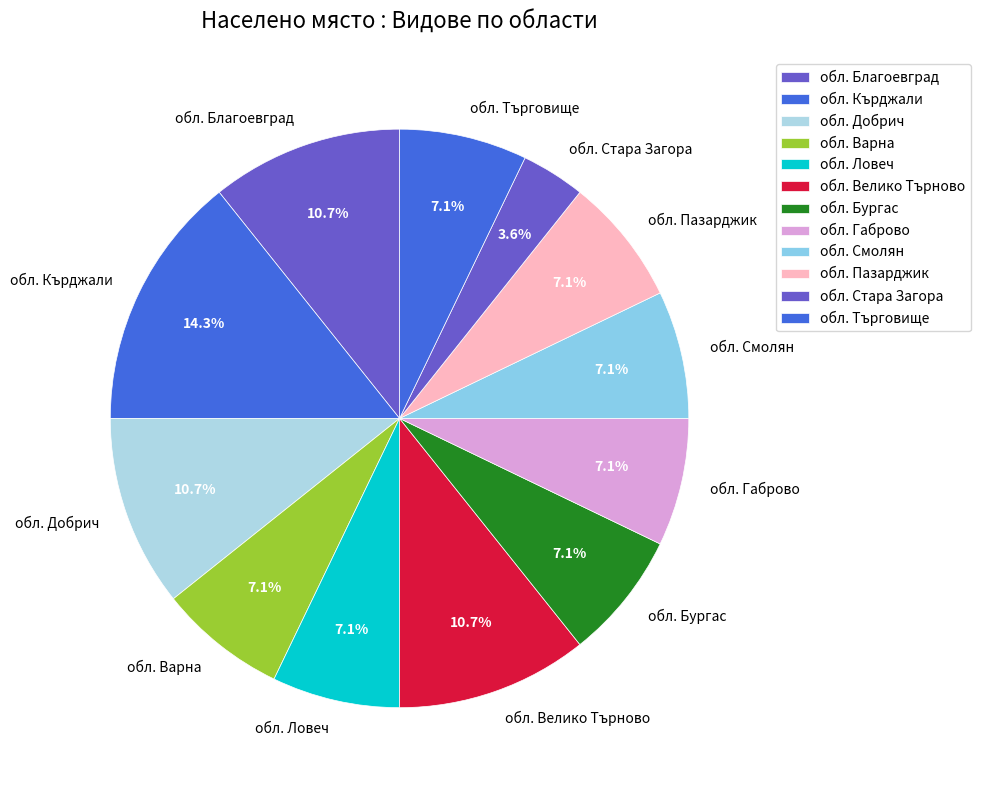

To the nearest percent, what is the difference between the largest and smallest slice percentages?

11%